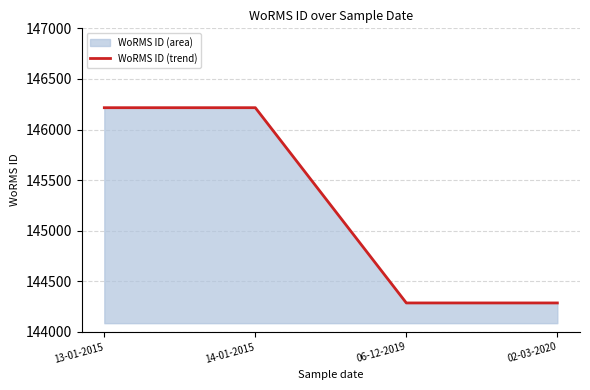

What position from the left is 06-12-2019?

3